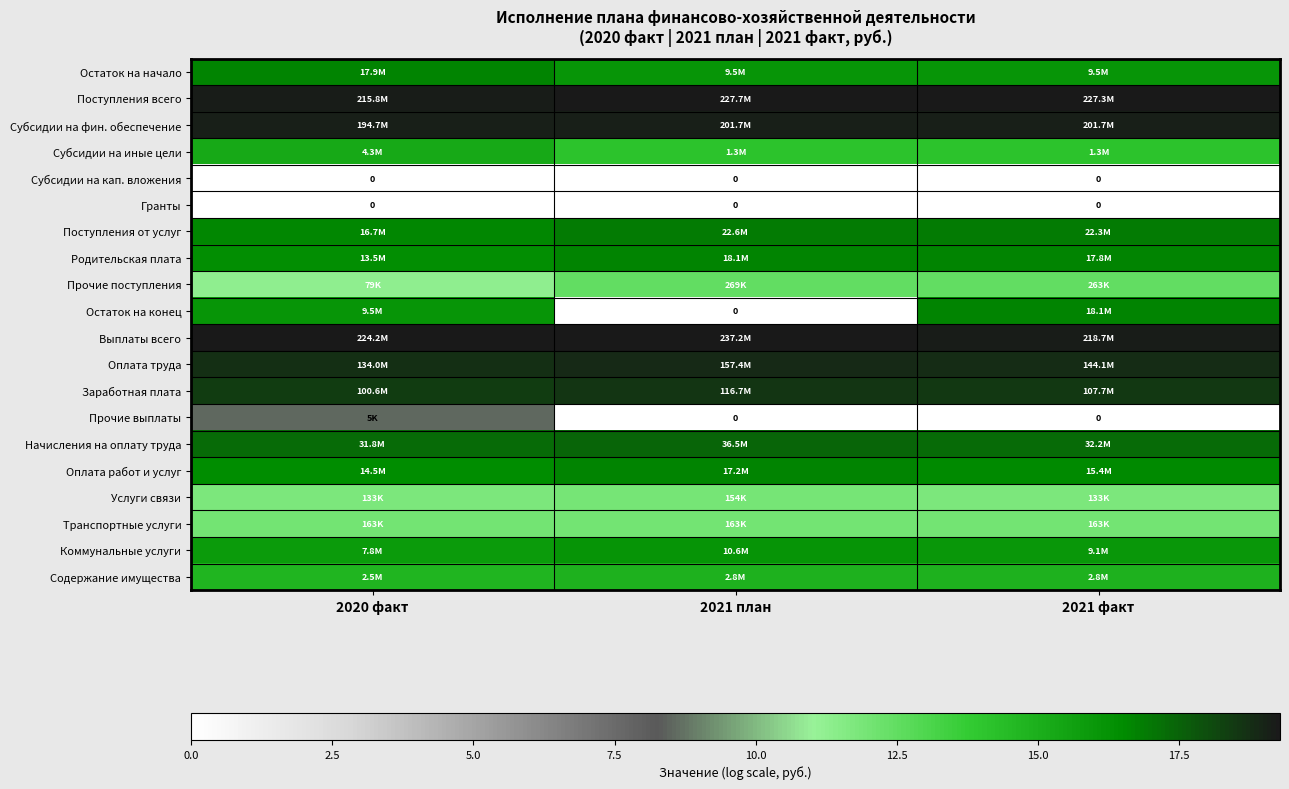

List the series in order of their peak value, highest first.

Выплаты всего, Поступления всего, Субсидии на фин. обеспечение, Оплата труда, Заработная плата, Начисления на оплату труда, Поступления от услуг, Остаток на конец, Родительская плата, Остаток на начало, Оплата работ и услуг, Коммунальные услуги, Субсидии на иные цели, Содержание имущества, Прочие поступления, Транспортные услуги, Услуги связи, Прочие выплаты, Субсидии на кап. вложения, Гранты